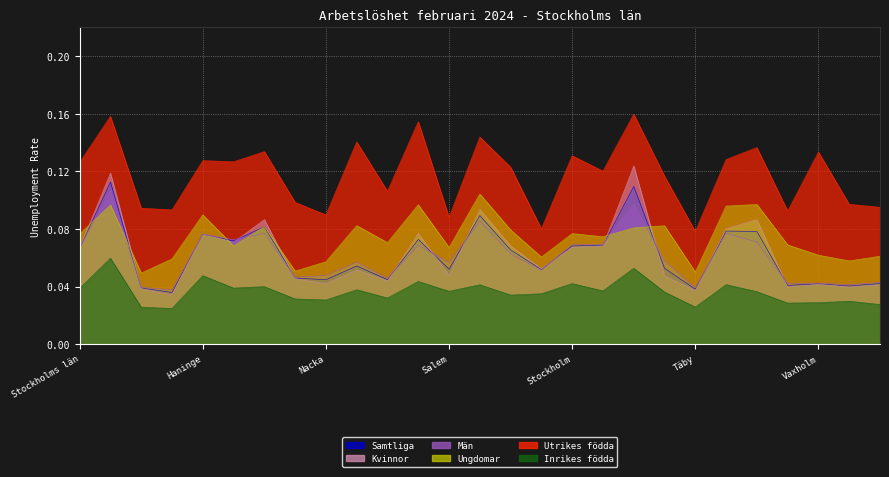

Count the number of categories in the chart.

27